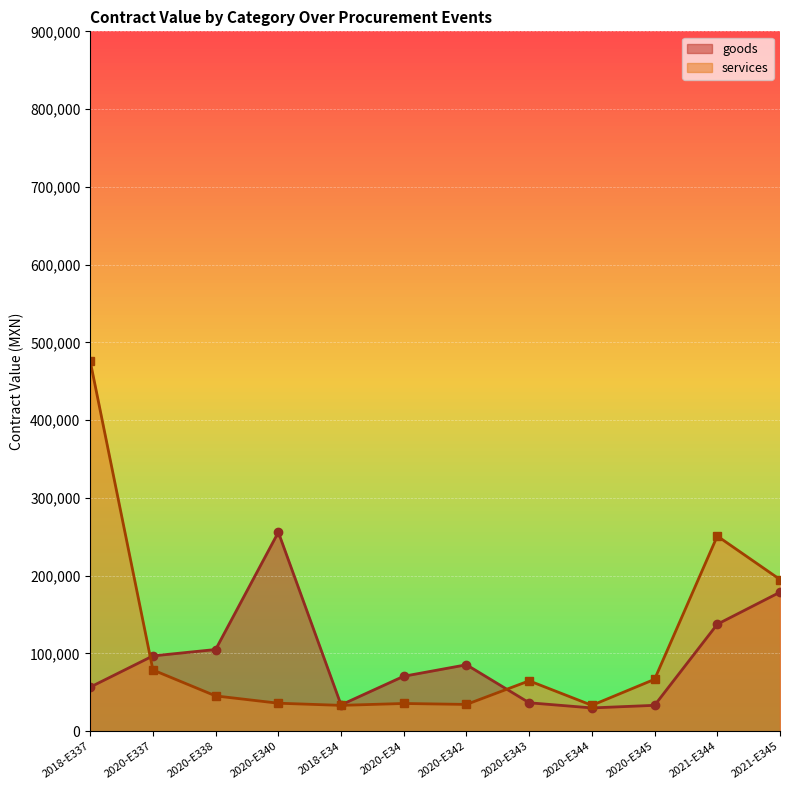

Reading left to right, transcribe all the data shown in this chart.

goods: 56767.6	96896.0	105127.0	255937.5	33900.0	70730.0	85500.0	36620.0	30000.0	33350.0	137629.3	178822.0
services: 475801.4	78793.8	45450.0	36063.0	33295.9	35717.4	34498.7	64847.4	33350.0	66801.9	251000.0	195125.0